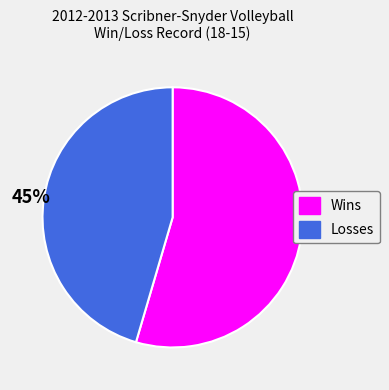

The Losses slice represents 45% of the pie. True or false?

True